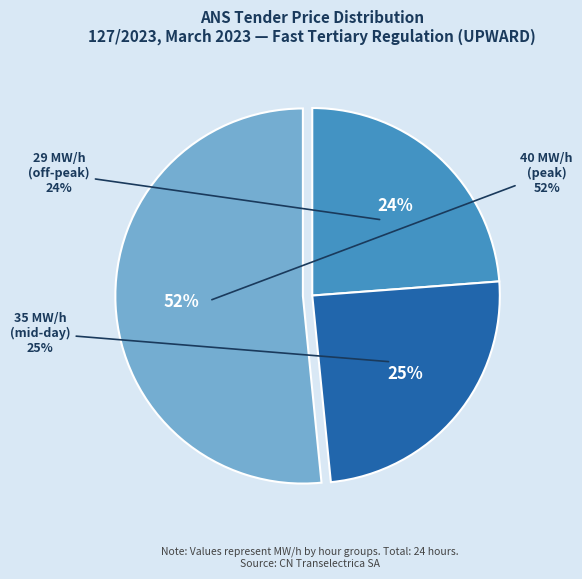

Is 18 - 19 the majority of the pie?

No